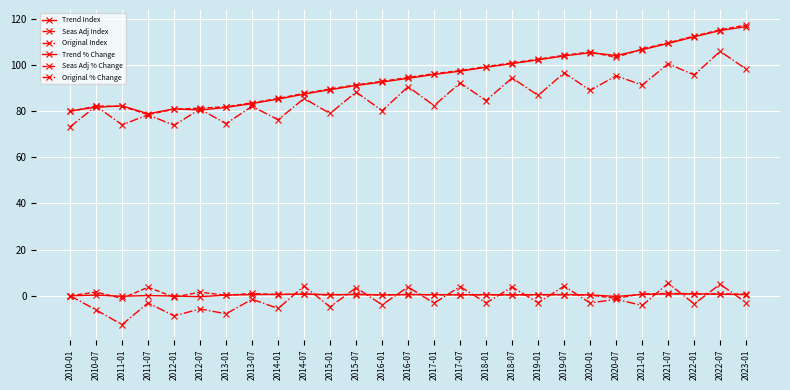

What is the minimum value shown in the chart?

-12.5